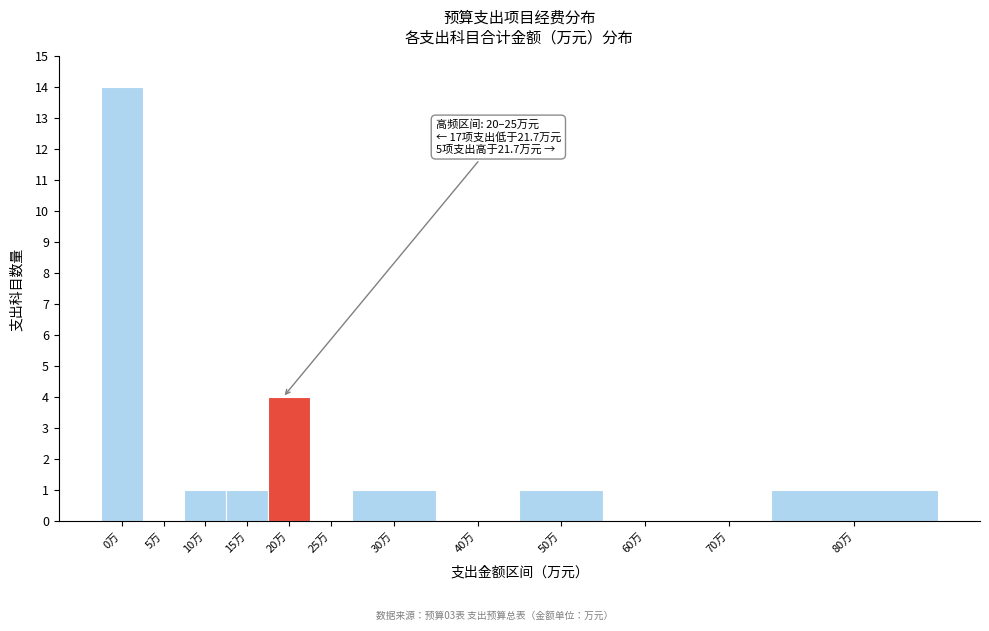

Reading right to left, list all the values displayed in this chart.

80万=1	70万=0	60万=0	50万=1	40万=0	30万=1	25万=0	20万=4	15万=1	10万=1	5万=0	0万=14